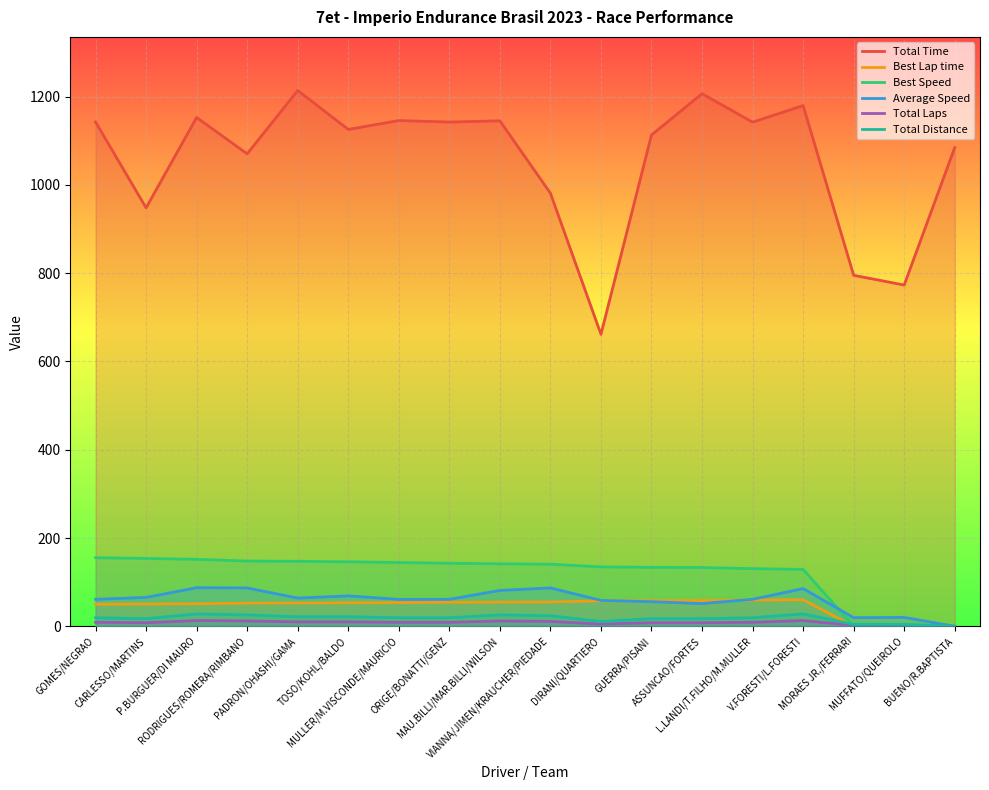

The Total Distance series shows 21.5 at TOSO/KOHL/BALDO. True or false?

True